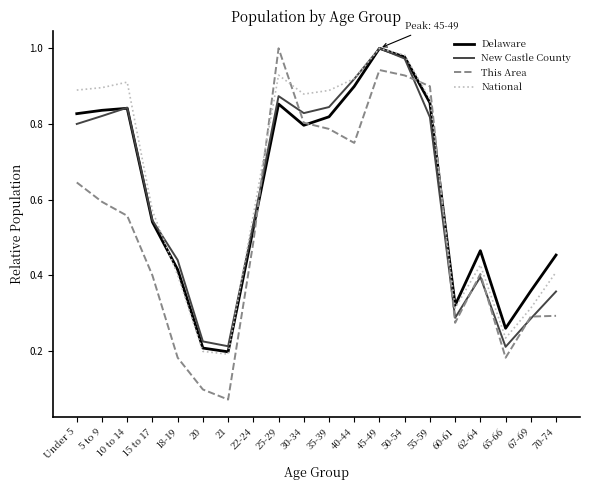

At which category does the chart reach its minimum across all series?

21